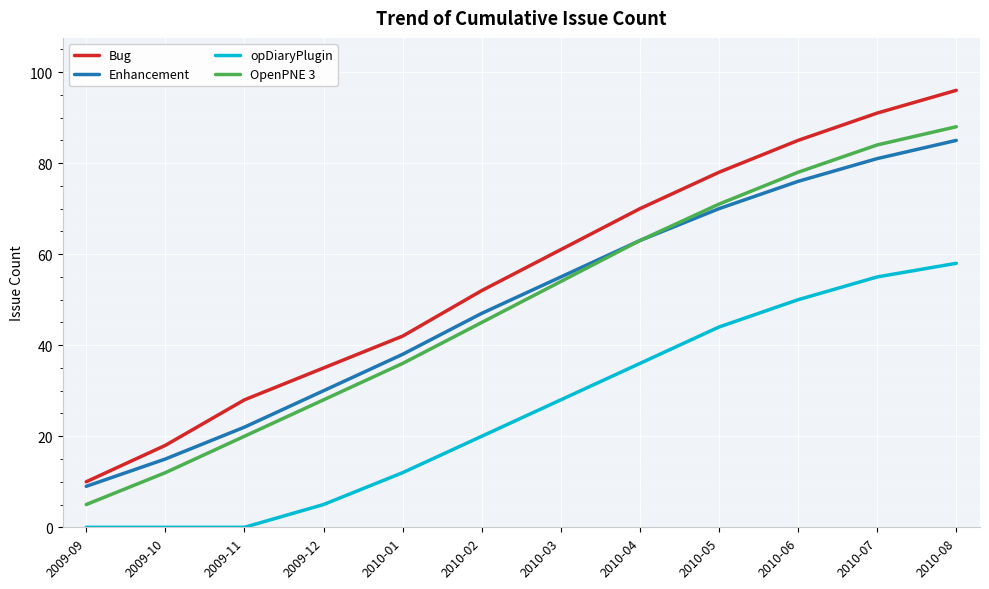

Reading left to right, list all the values displayed in this chart.

Bug: 10	18	28	35	42	52	61	70	78	85	91	96
Enhancement: 9	15	22	30	38	47	55	63	70	76	81	85
opDiaryPlugin: 0	0	0	5	12	20	28	36	44	50	55	58
OpenPNE 3: 5	12	20	28	36	45	54	63	71	78	84	88